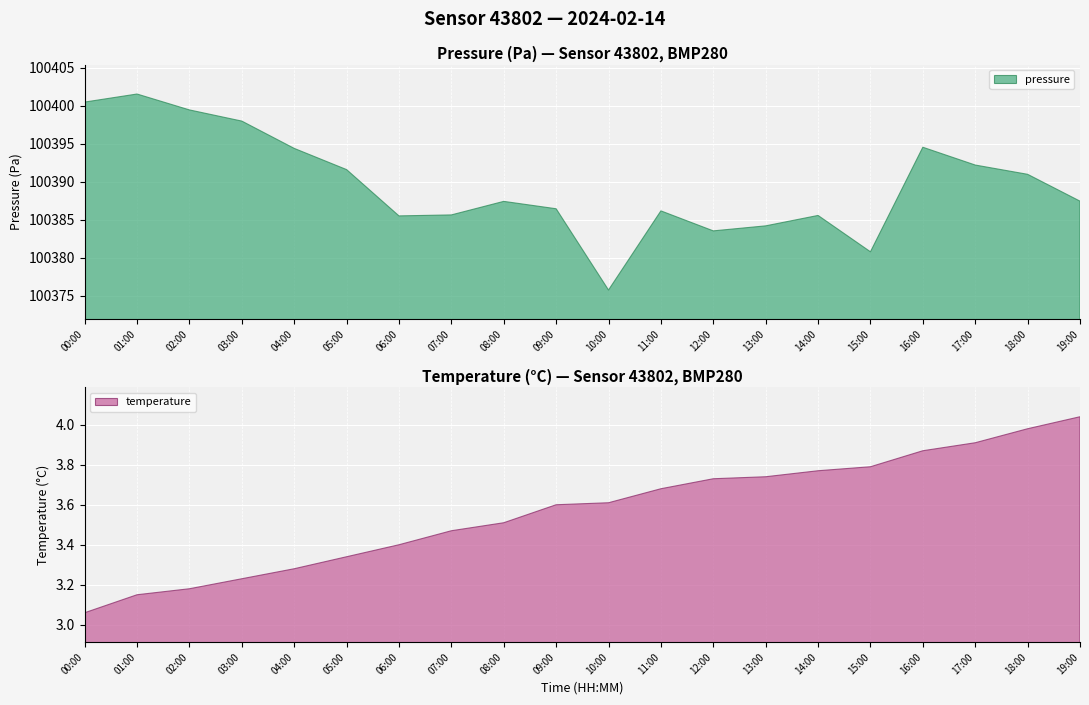

True or false: pressure and temperature cross at least once.

False